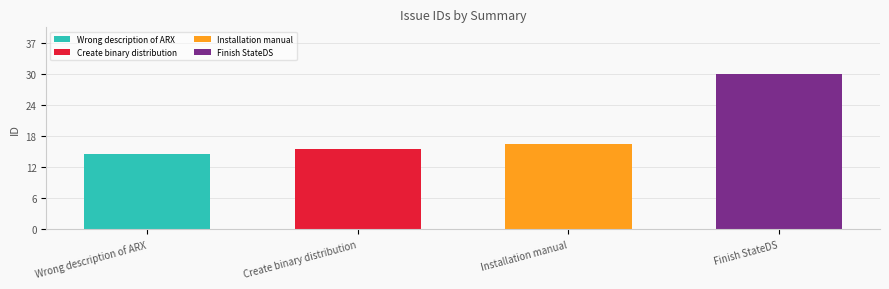

Are the bars horizontal?

No